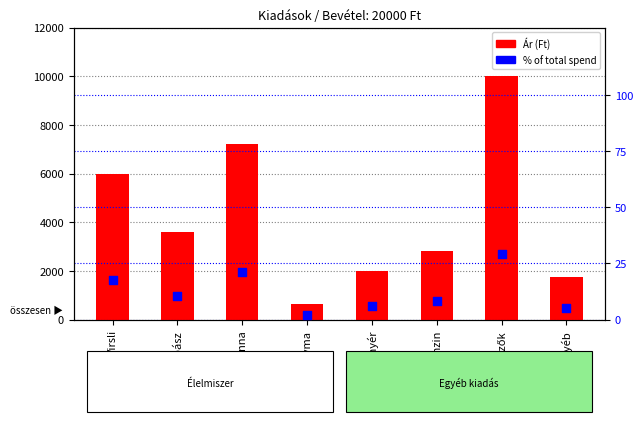

What are all the series names shown in the legend?

Ár (Ft), % of total